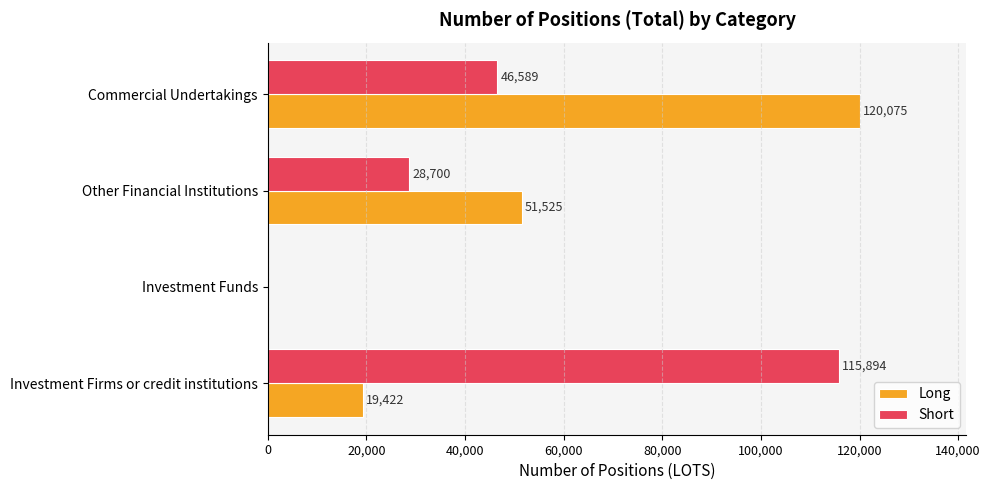

What is the sum of all Long values?

191022